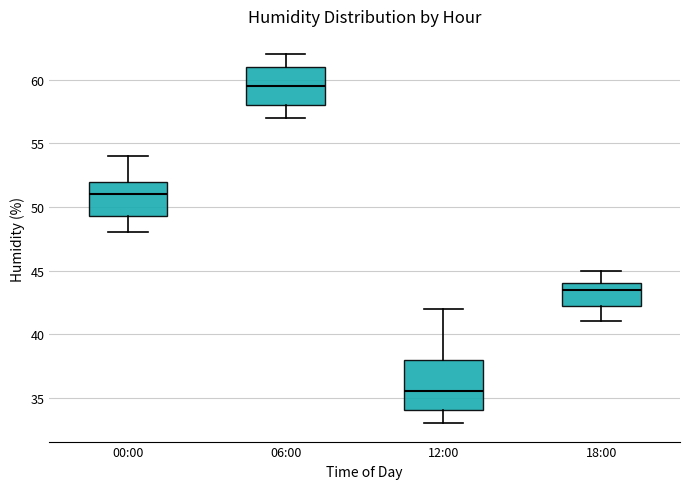

Which box is the tallest, from its lower edge to its upper edge?

12:00